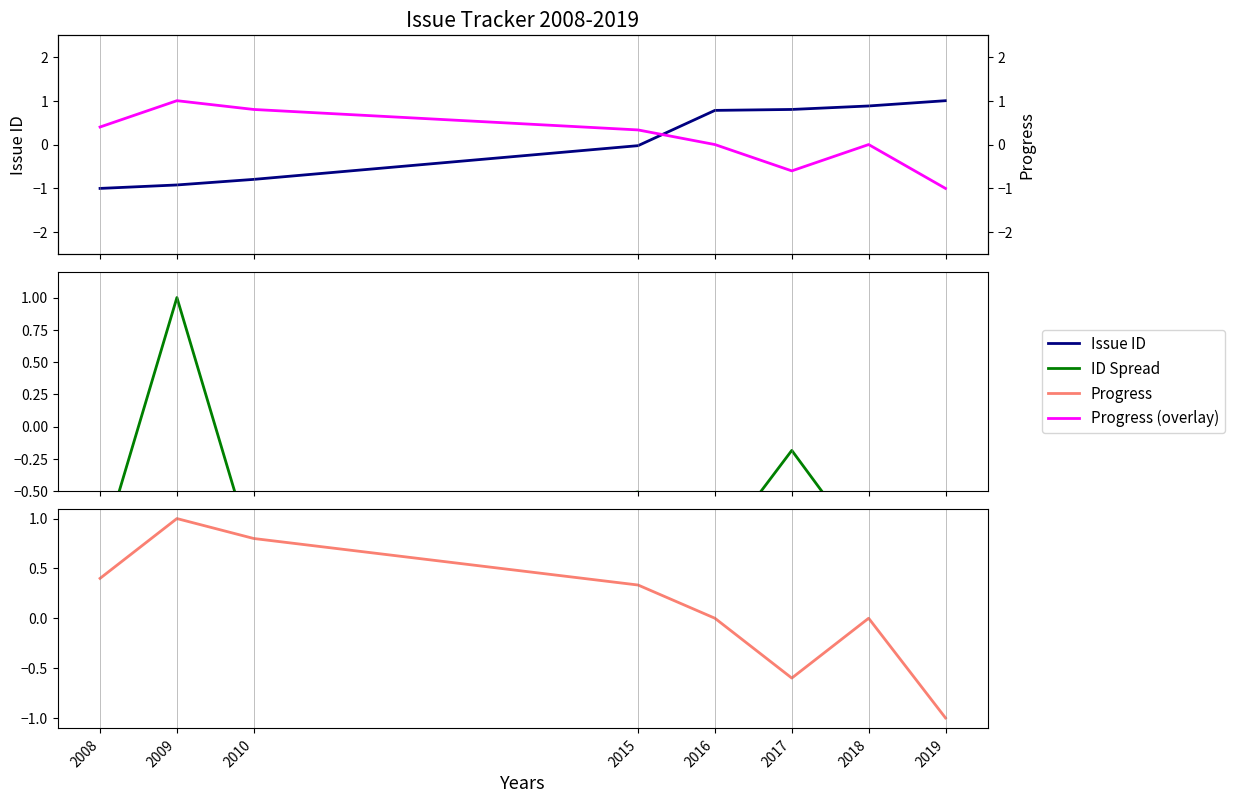

At 2017, list the series in order from largest to smallest.

Issue ID, ID Spread, Progress